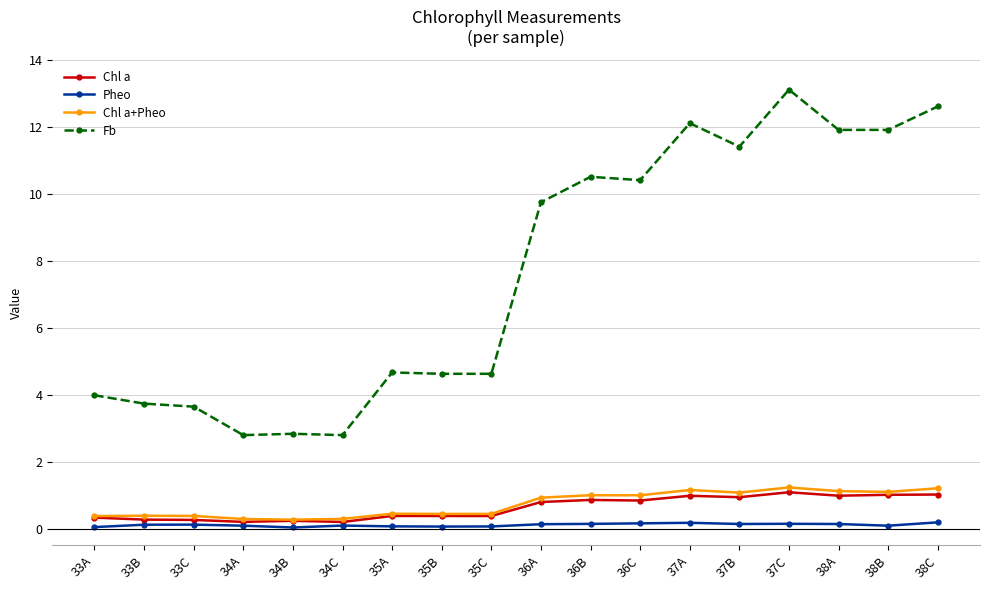

What is the maximum value shown in the chart?

13.1